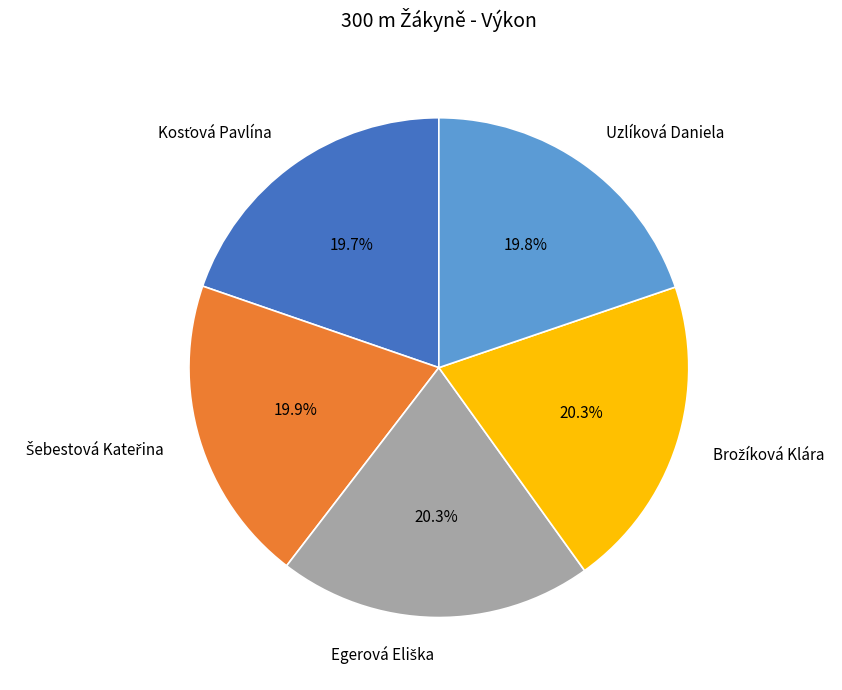

Is there any slice that represents more than half of the pie?

No